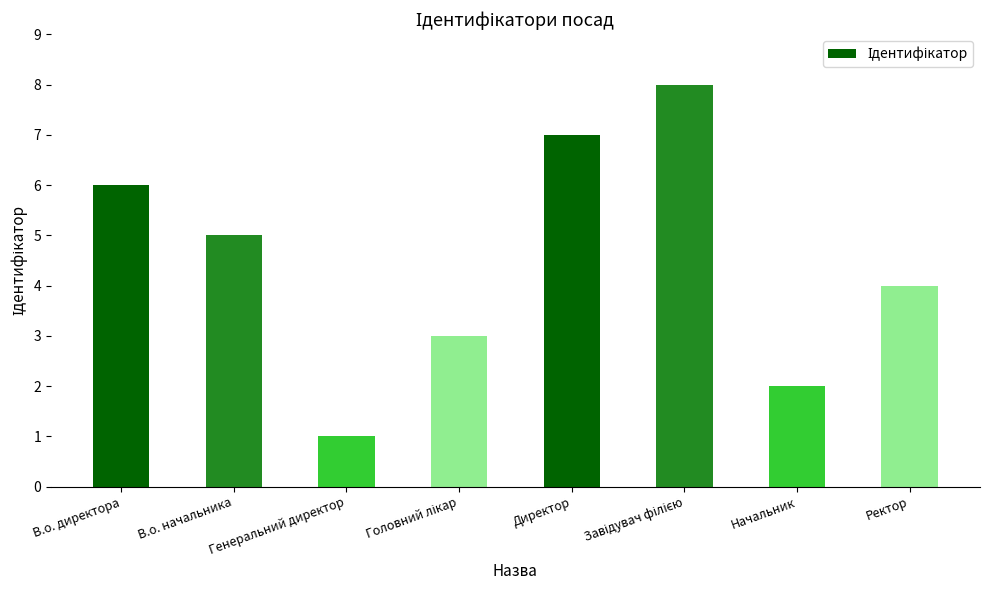

Count the values in the range 3 to 7.

5